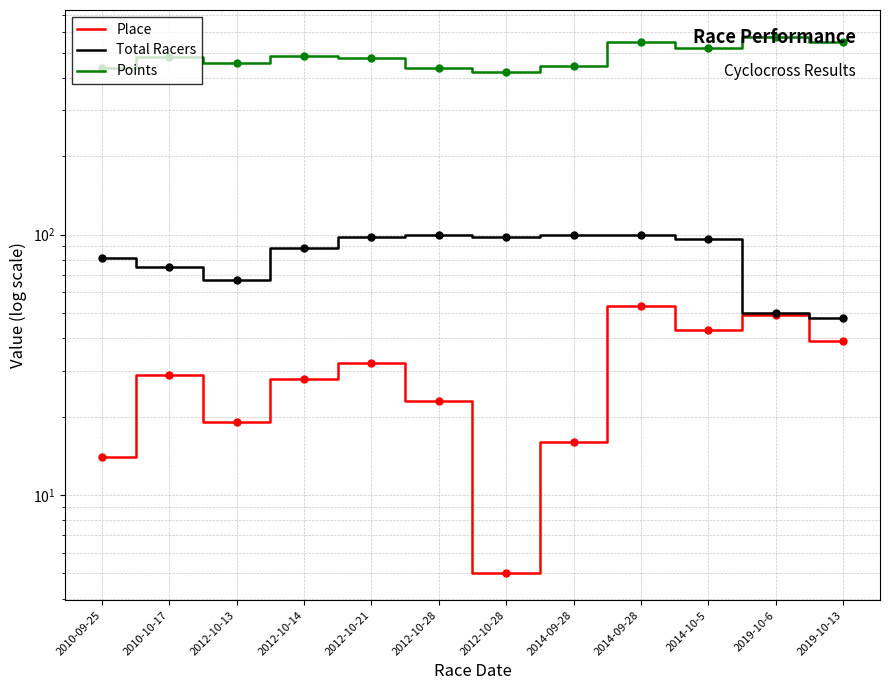

Is the value of Place at 2014-09-28 greater than the value of Total Racers at 2012-10-21?

No